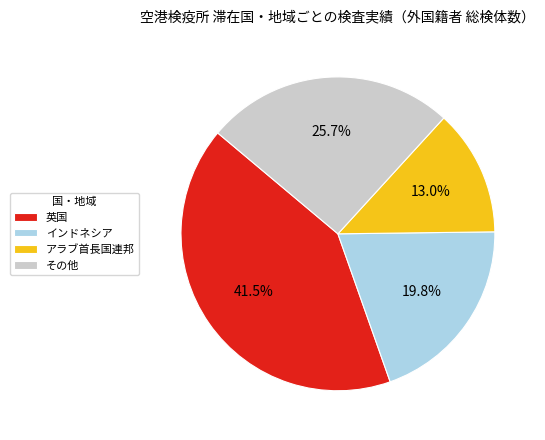

Rank the categories by value from lowest to highest.

アラブ首長国連邦, インドネシア, その他, 英国